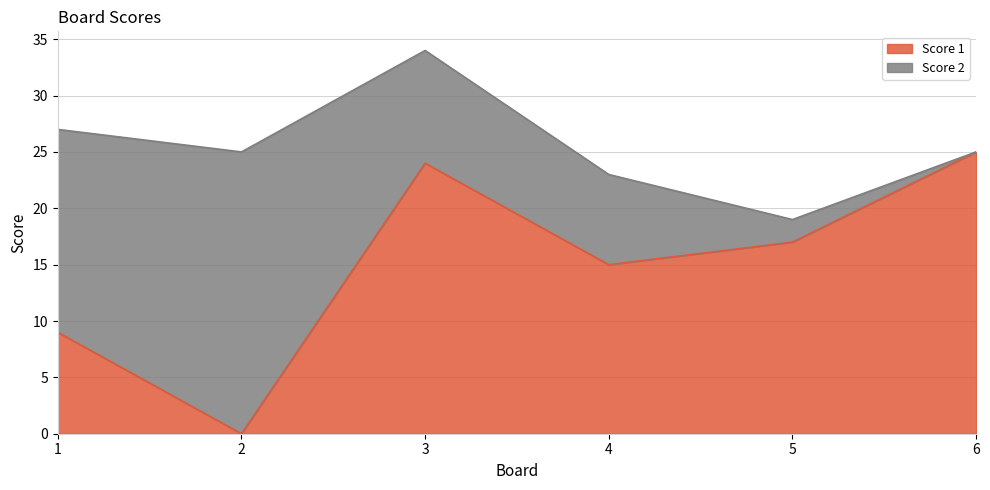

How many interior local peaks (higher than both neighbors) does the data have?

1